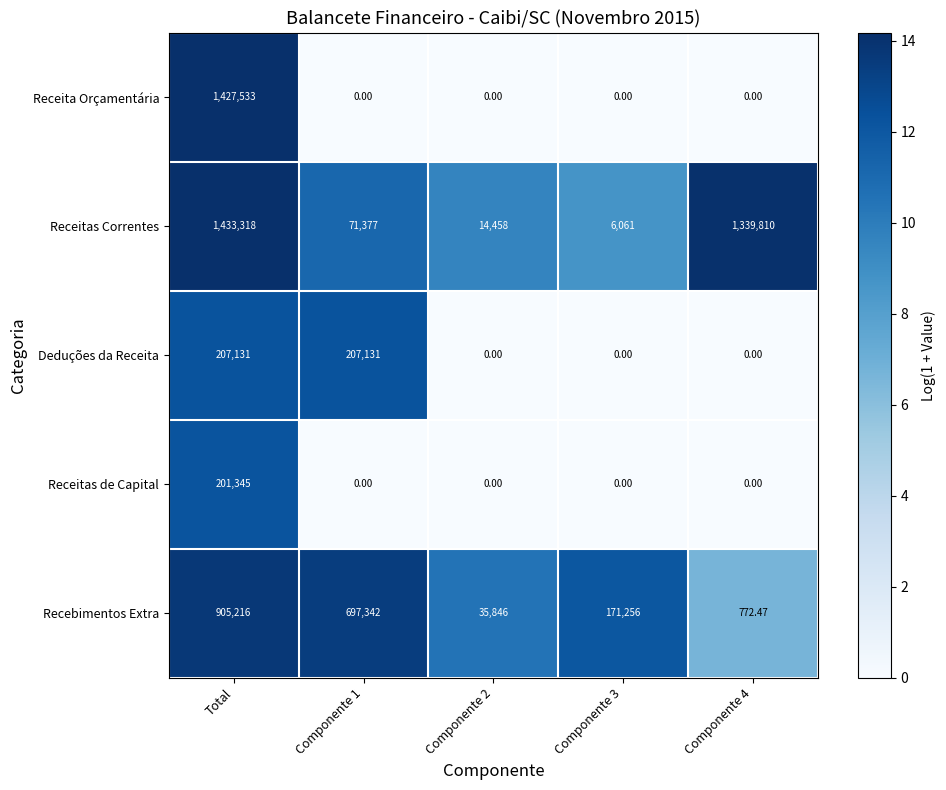

At which category is the sum across all series the highest?

Total